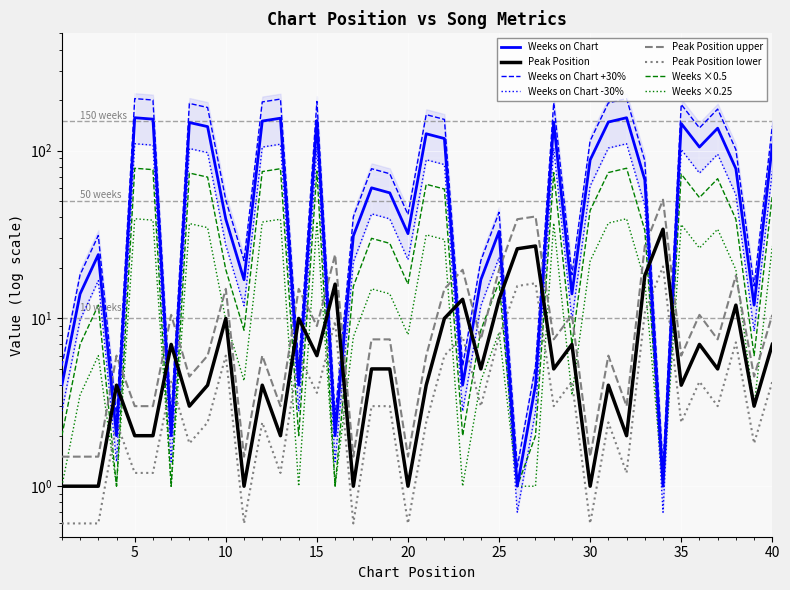

What is the greatest value displayed?

157